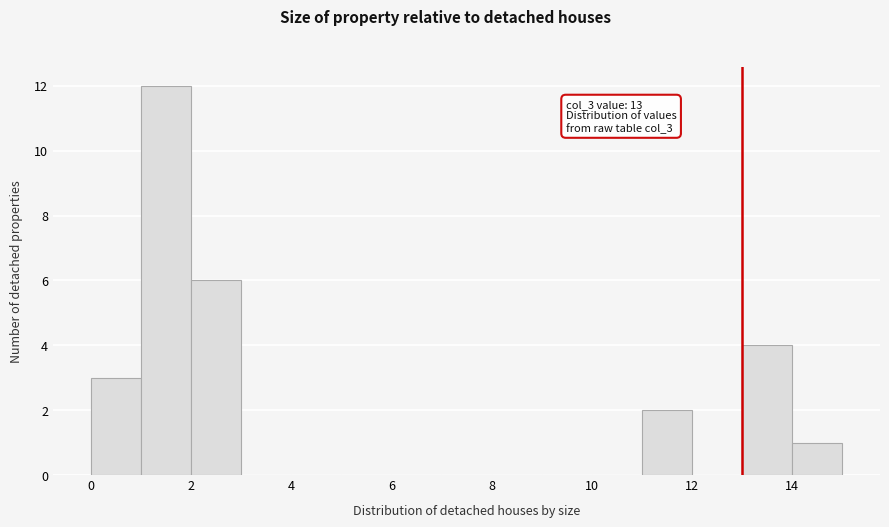

Which range on the x-axis has the tallest bar?

1 to 2